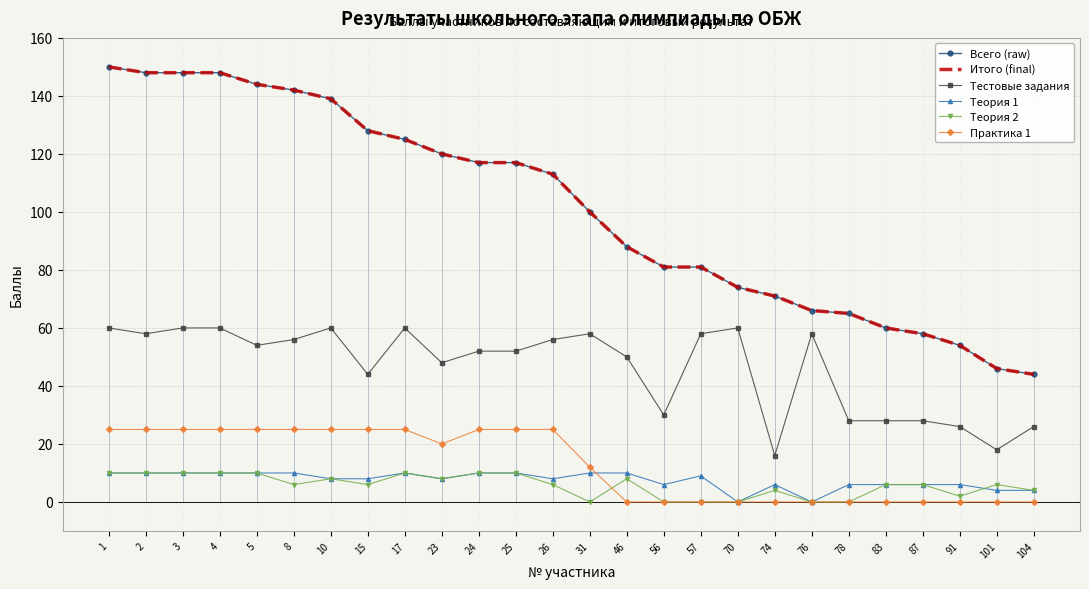

What is the value of the Тестовые задания point at the 19th from the left?

16